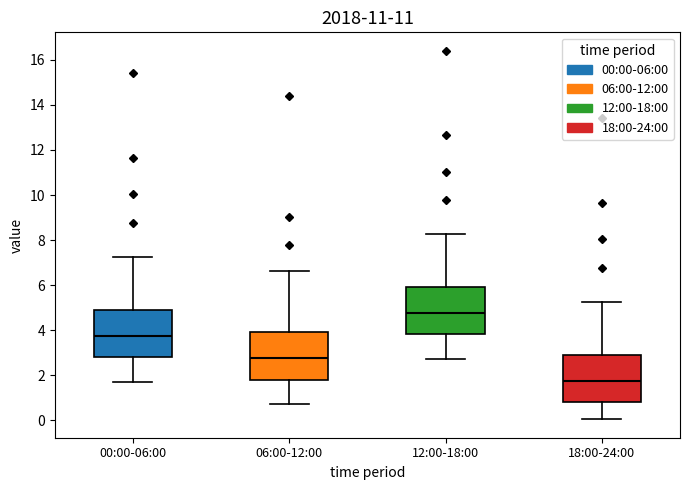

Where does the upper whisker of the box for 18:00-24:00 end on the y-axis? The values are not printed on the chart, so give them approximately, as read against the axis.

5.2